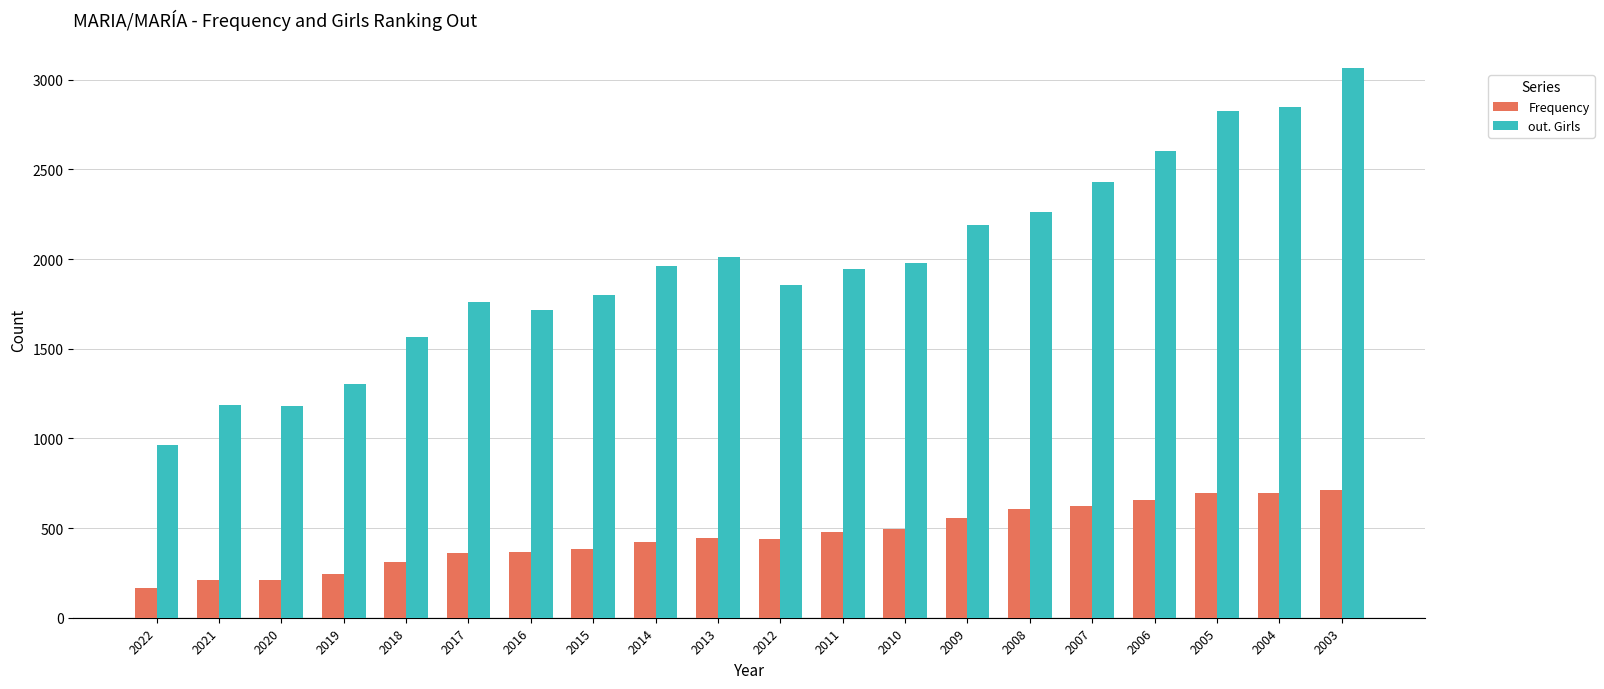

Rank the series by their average value, from highest to lowest.

out. Girls, Frequency